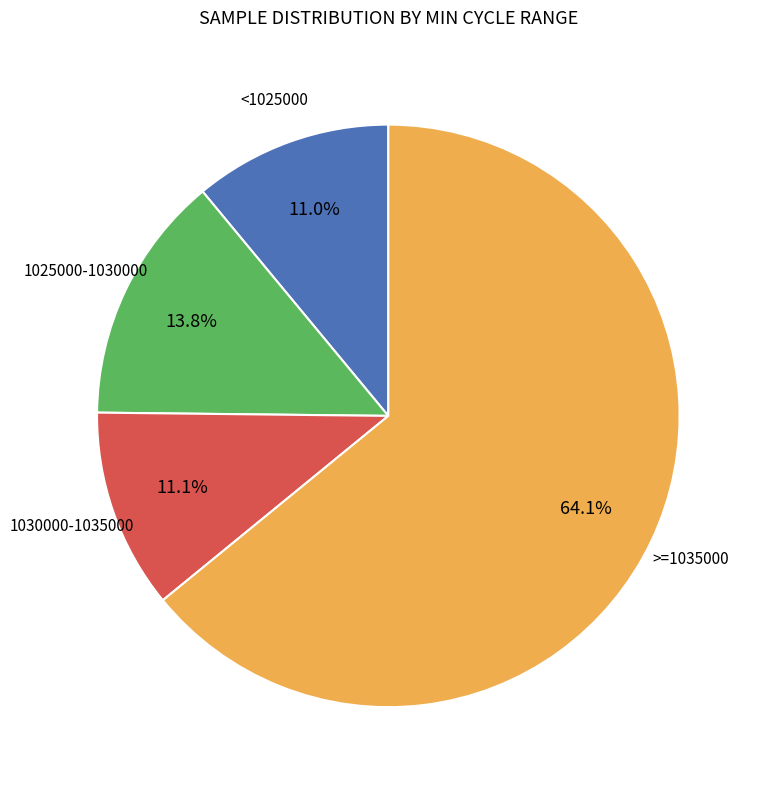

Does any single category account for the majority?

Yes